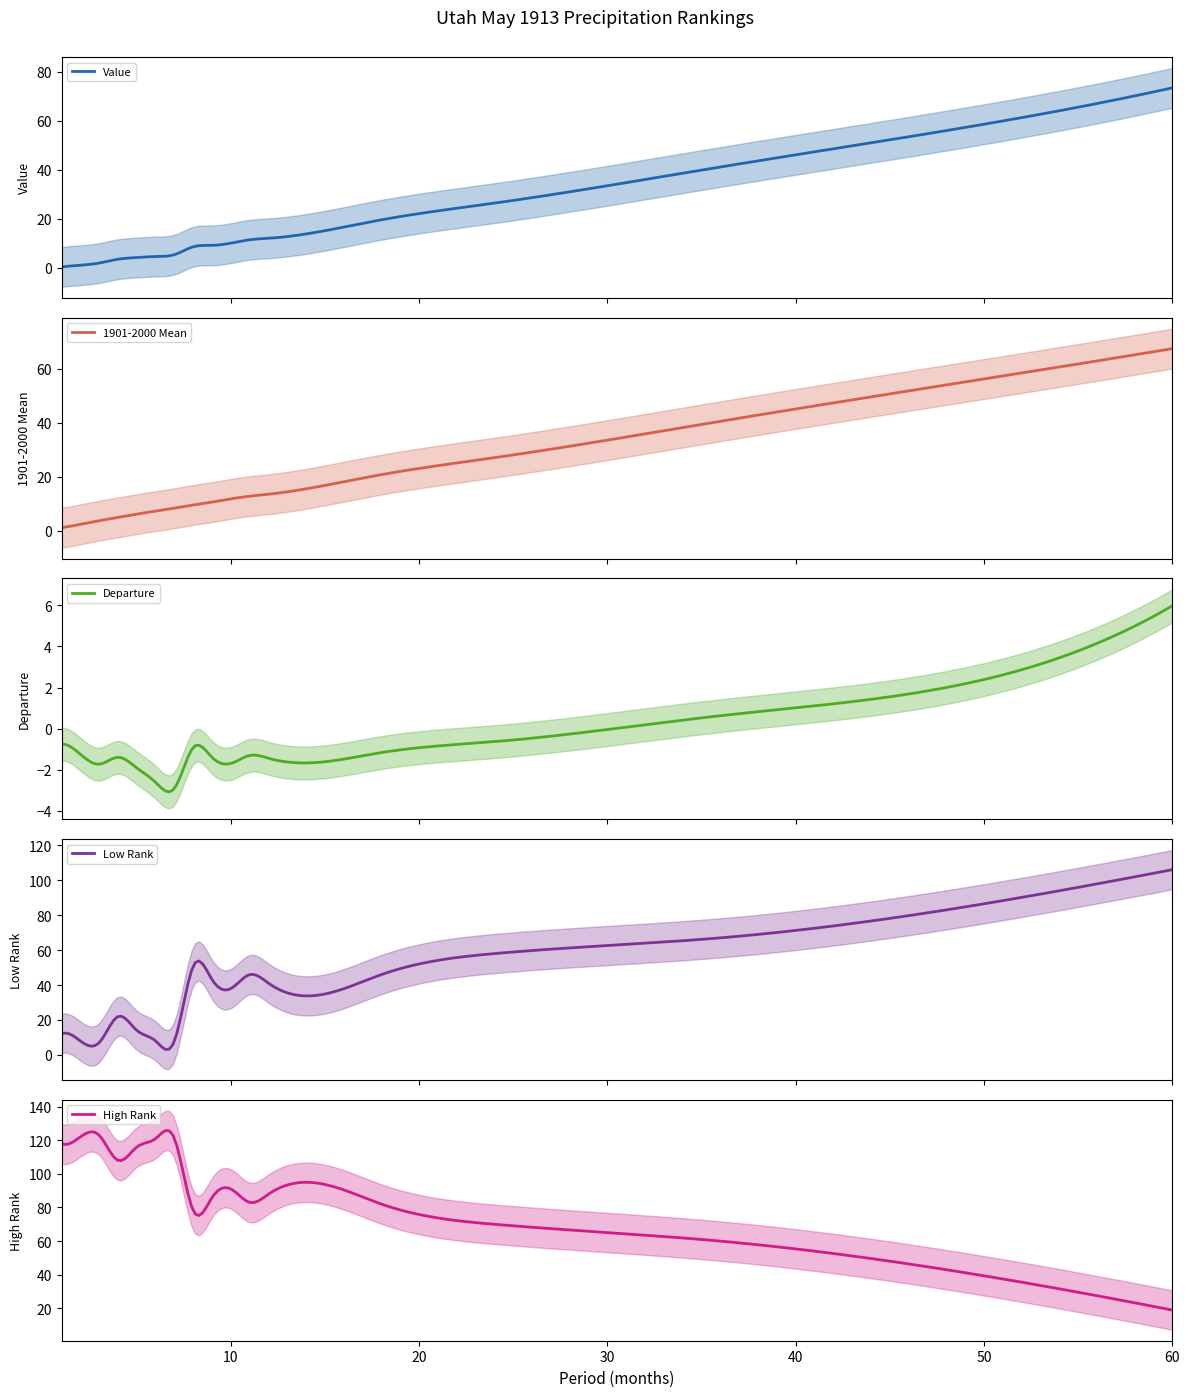

Does the chart have visible grid lines?

No